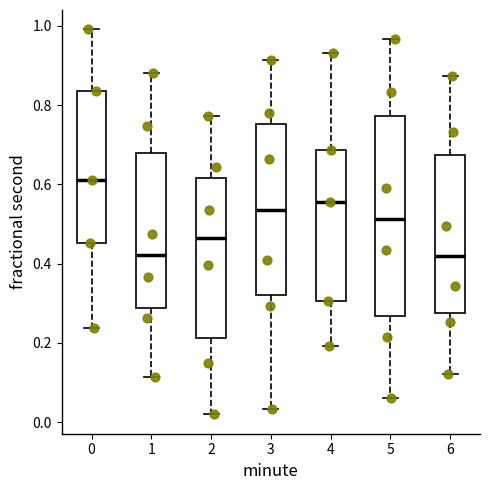

Reading left to right, transcribe this box plot: for each box, give where its median line is, the range the box spans, and where its two whiskers end, as read against the y-axis. The values are not printed on the chart, so give them approximately, as read against the axis.

0: median 0.62, box 0.46 to 0.84, whiskers 0.24 to 1.00
1: median 0.42, box 0.28 to 0.68, whiskers 0.12 to 0.88
2: median 0.46, box 0.22 to 0.62, whiskers 0.02 to 0.78
3: median 0.54, box 0.32 to 0.76, whiskers 0.04 to 0.92
4: median 0.56, box 0.30 to 0.68, whiskers 0.20 to 0.94
5: median 0.52, box 0.26 to 0.78, whiskers 0.06 to 0.96
6: median 0.42, box 0.28 to 0.68, whiskers 0.12 to 0.88